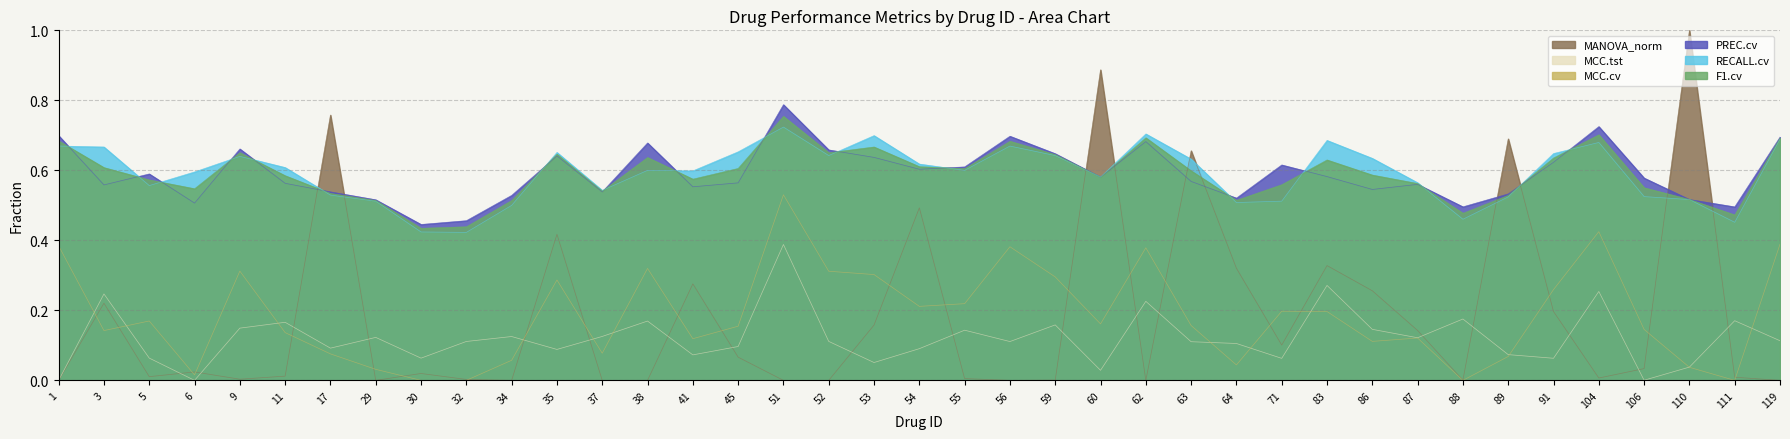

Which series has the largest range (max minus min)?

MANOVA_norm